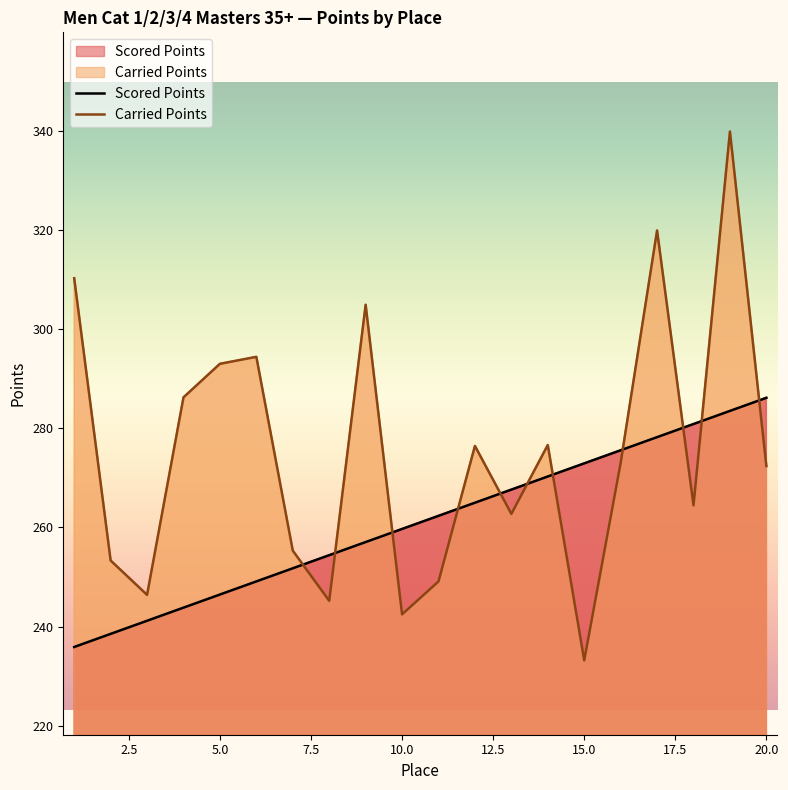

True or false: Scored Points has a value of 399.6 at 16.

False